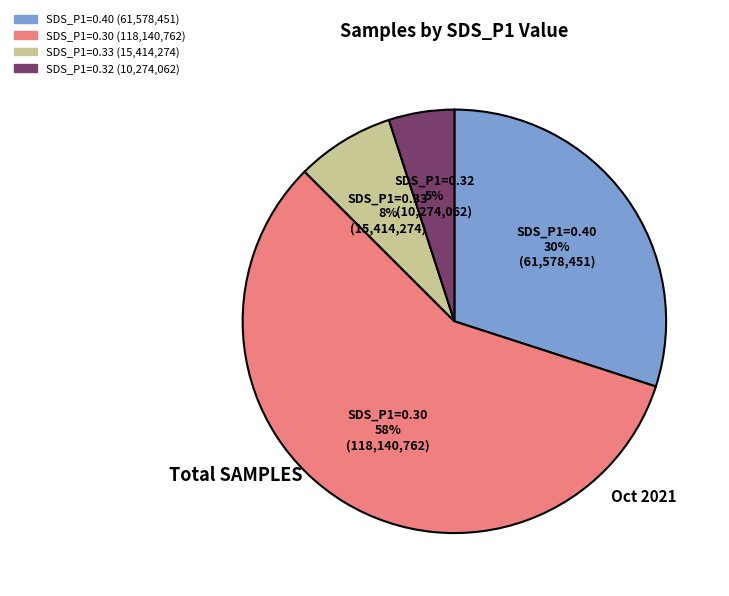

To the nearest percent, what is the average slice percentage?

25%